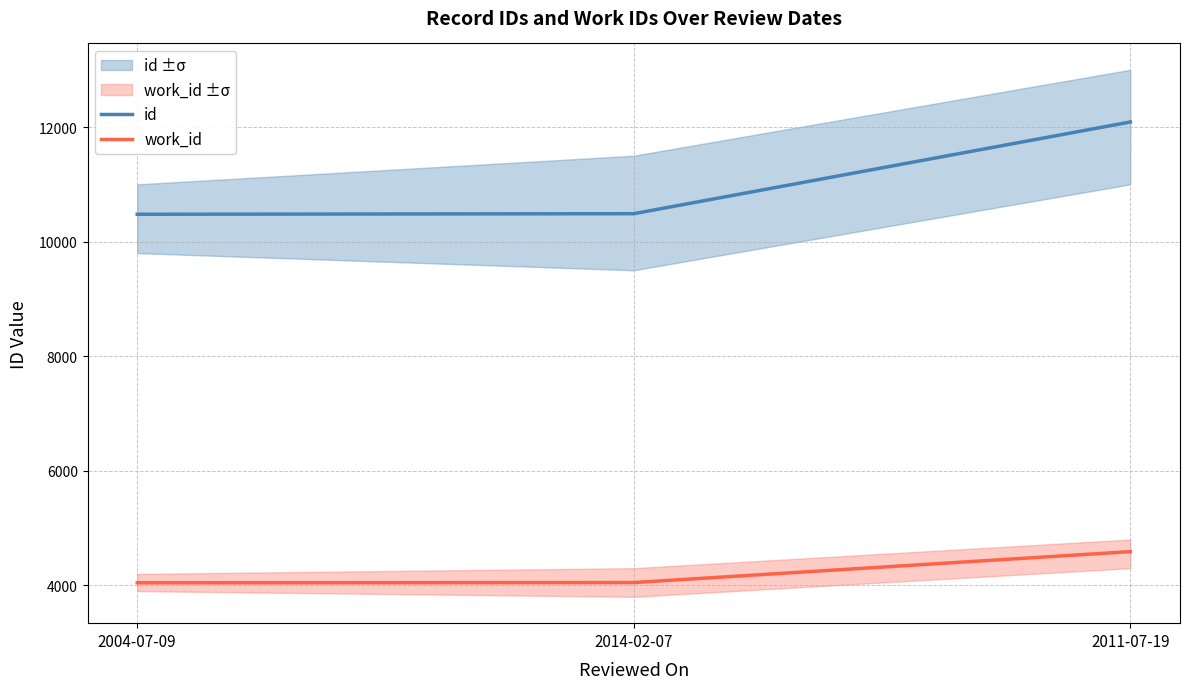

What position from the right is 2011-07-19?

1